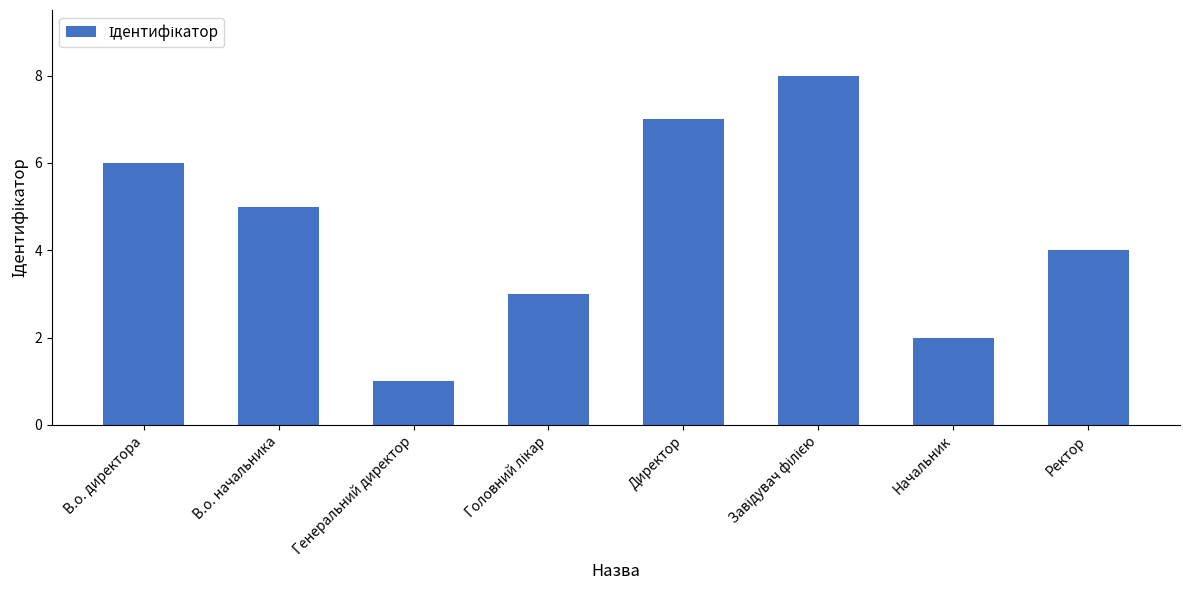

Which has a higher value, Начальник or В.о. директора?

В.о. директора